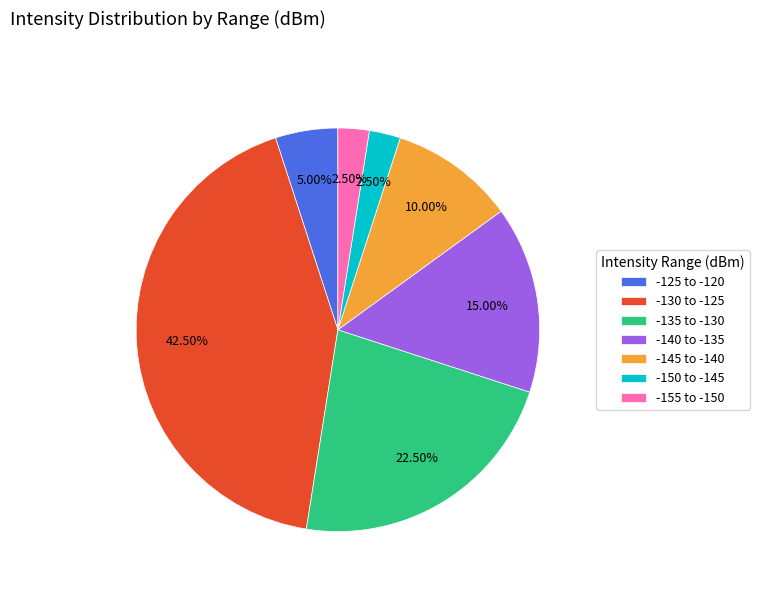

Is -140 to -135 the majority of the pie?

No